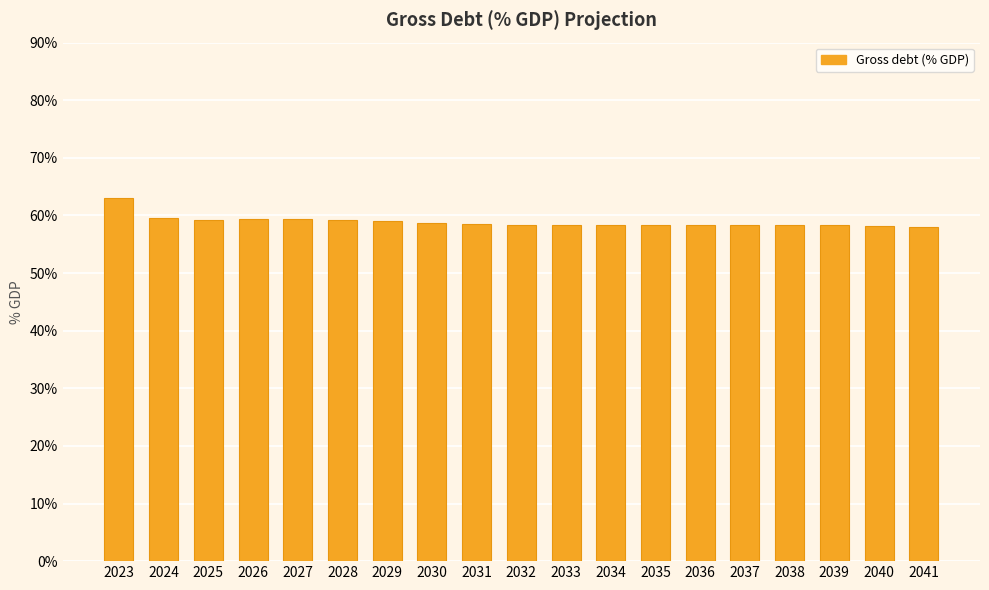

What is the approximate value at 2037?

58.4